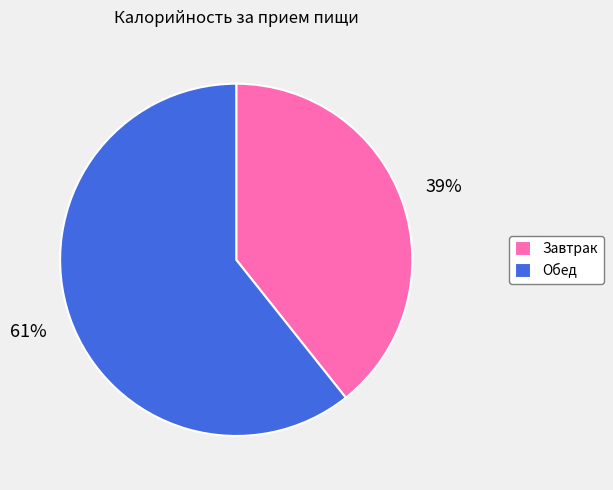

To the nearest percent, what portion does Завтрак represent?

39%